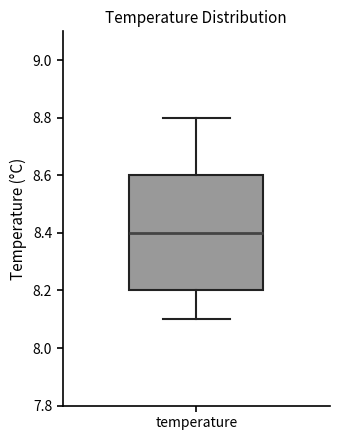

Transcribe this box plot: give where the median line is, the range the box spans, and where the two whiskers end, as read against the y-axis. The values are not printed on the chart, so give them approximately, as read against the axis.

median 8.4, box 8.2 to 8.6, whiskers 8.1 to 8.8